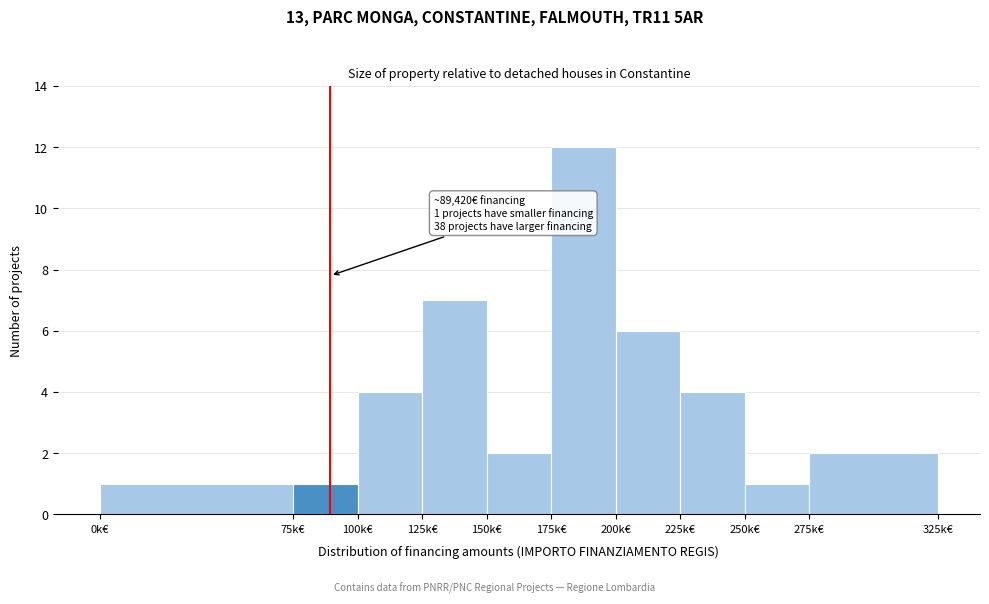

Reading left to right, transcribe all the data shown in this chart.

0k€=1	75k€=1	100k€=4	125k€=7	150k€=2	175k€=12	200k€=6	225k€=4	250k€=1	275k€=2